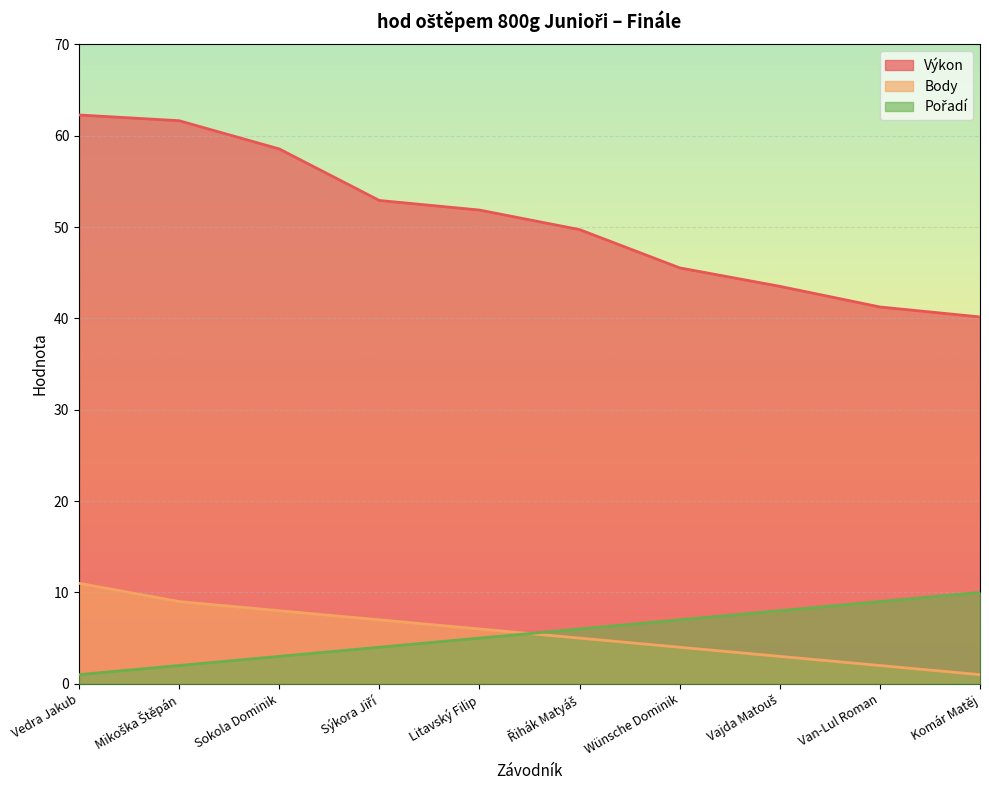

What value does the Body series have at Vedra Jakub?

11.0